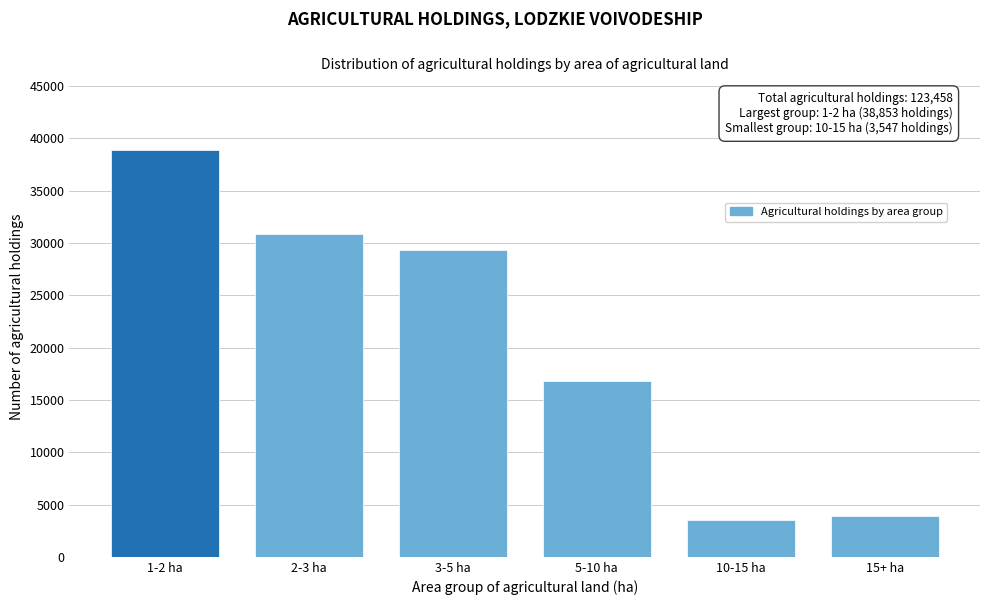

Reading right to left, list all the values displayed in this chart.

15+ ha=3946	10-15 ha=3547	5-10 ha=16838	3-5 ha=29361	2-3 ha=30913	1-2 ha=38853